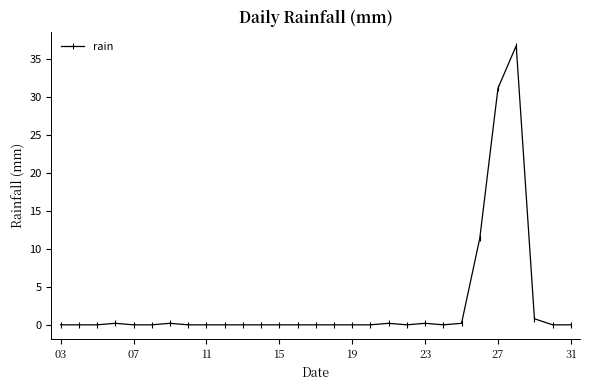

What is the difference between the maximum and second lowest values?

36.8